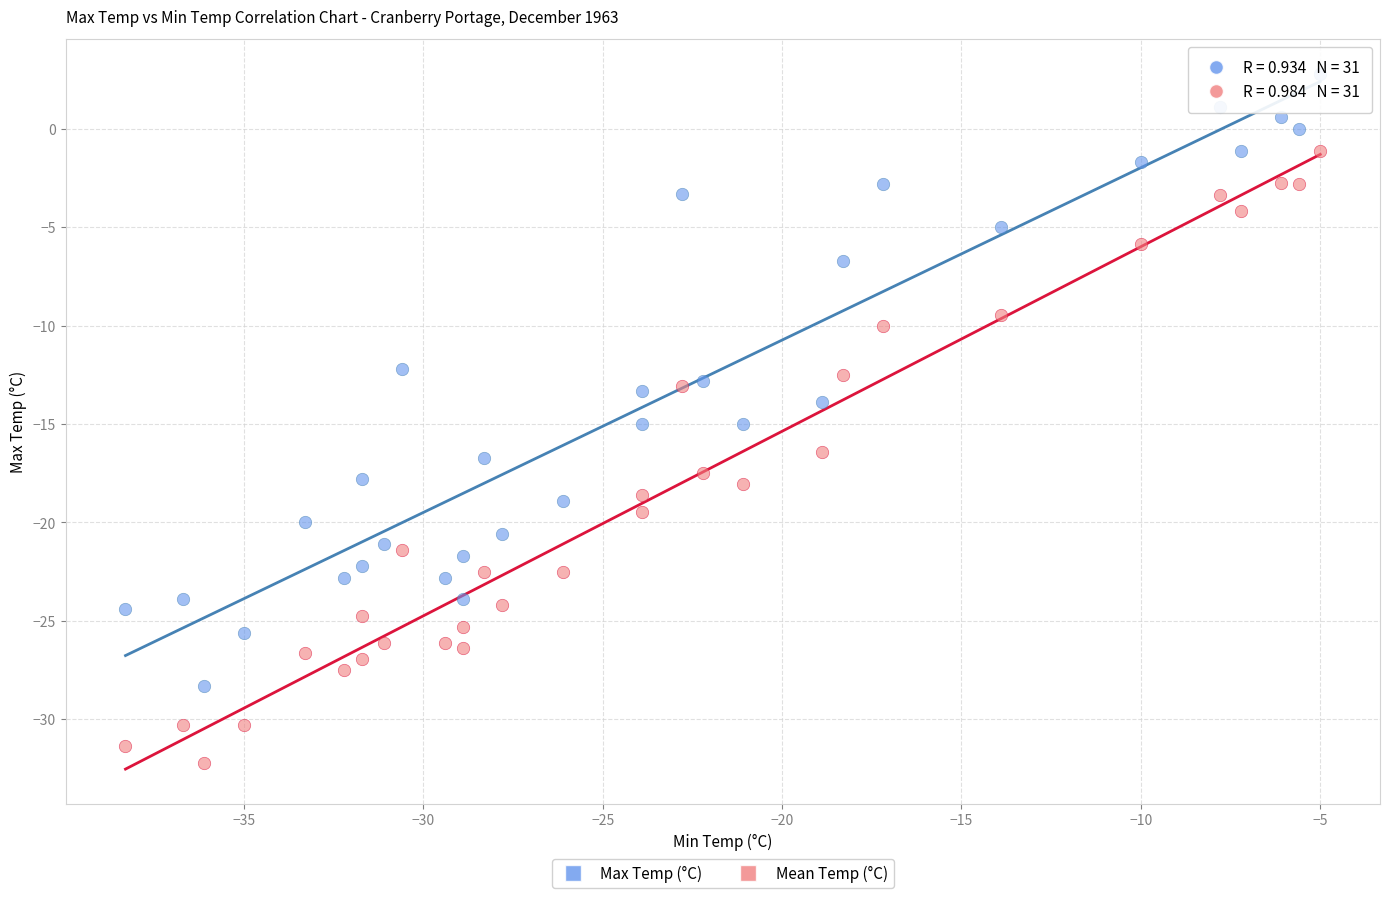

Which series contains the lowest Y value?

Mean Temp (°C)